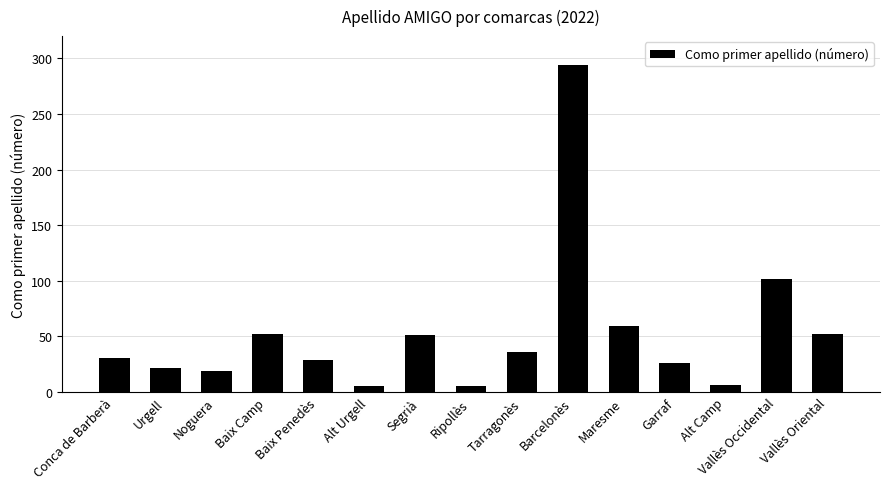

Which category has the highest value across all series?

Barcelonès